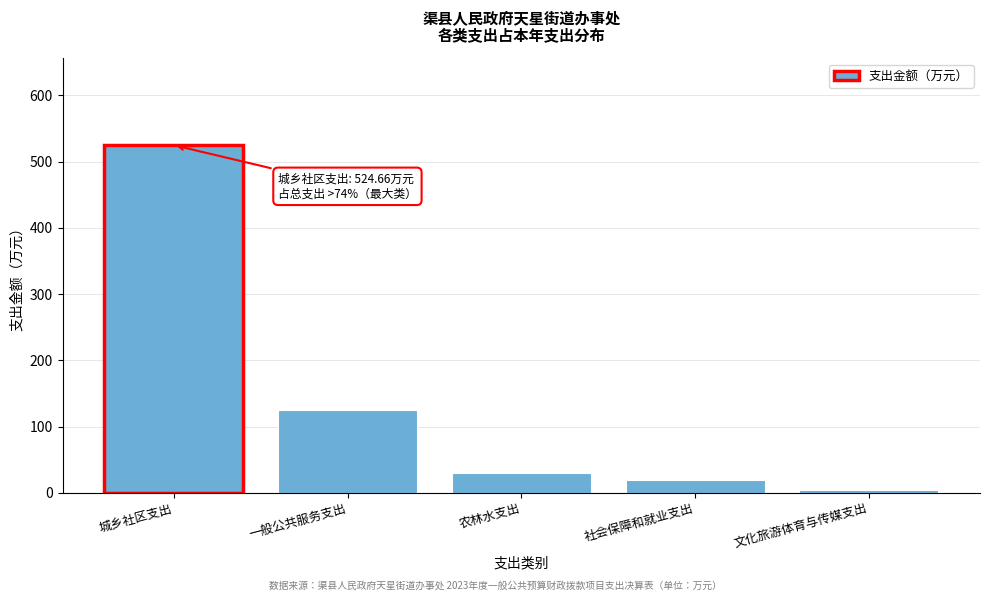

Reading left to right, transcribe all the data shown in this chart.

城乡社区支出=524.7	一般公共服务支出=124.7	农林水支出=30.0	社会保障和就业支出=19.4	文化旅游体育与传媒支出=4.4